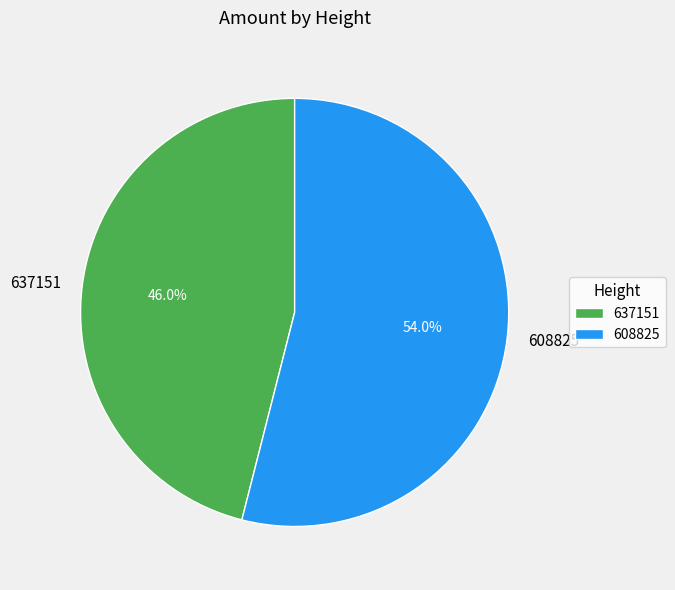

Which has a higher value, 608825 or 637151?

608825